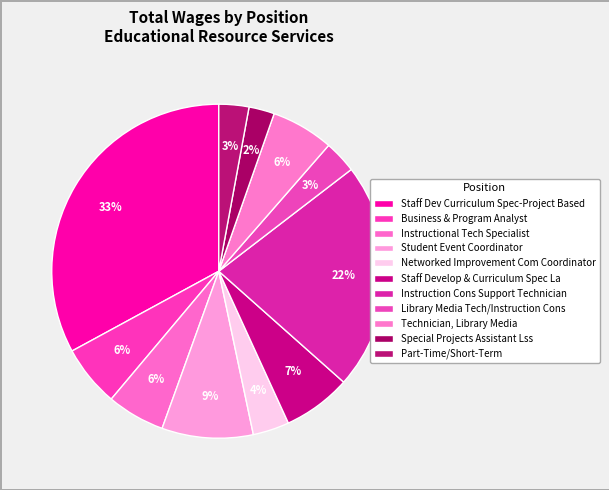

How many slices are in this pie chart?

11